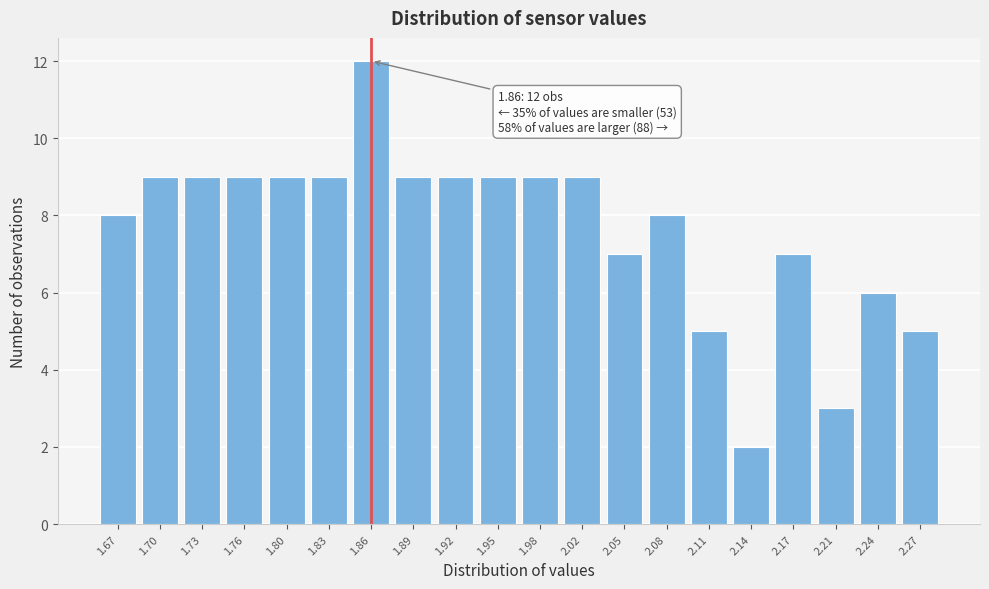

Reading left to right, what are all the values shown in this chart?

1.67=8	1.70=9	1.73=9	1.76=9	1.80=9	1.83=9	1.86=12	1.89=9	1.92=9	1.95=9	1.98=9	2.02=9	2.05=7	2.08=8	2.11=5	2.14=2	2.17=7	2.21=3	2.24=6	2.27=5